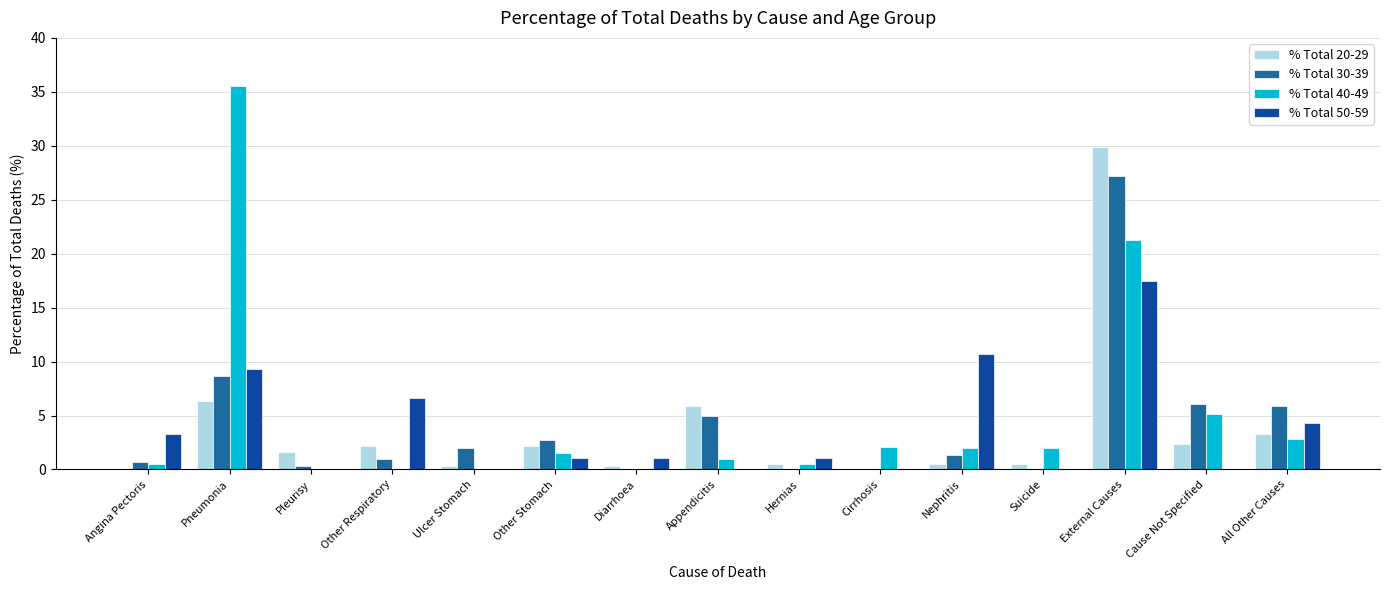

Is it true that % Total 50-59 equals 0.7 at Hernias?

False